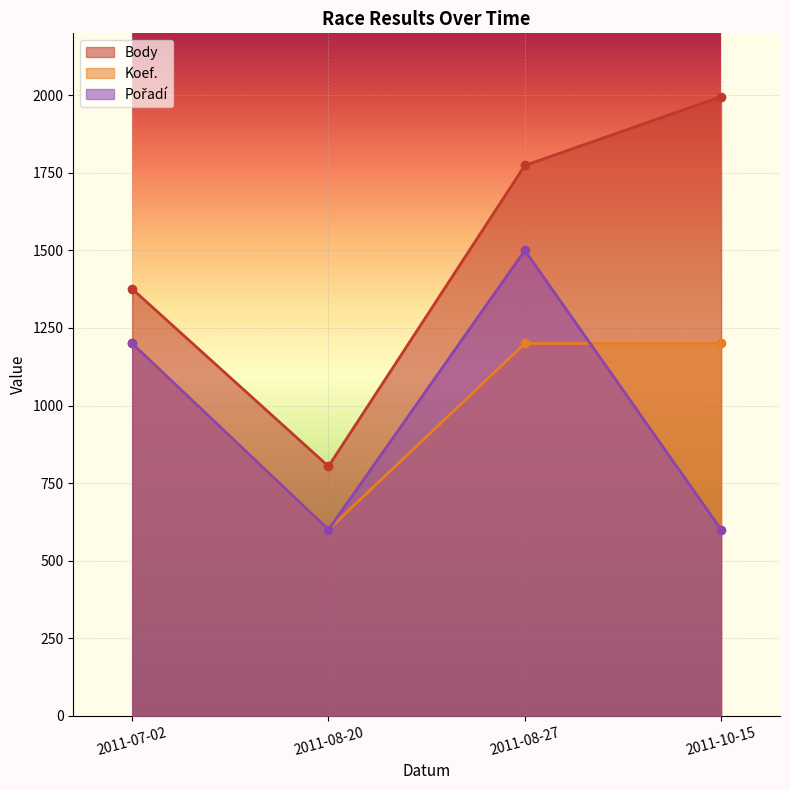

Where does the Pořadí series first go above 1200?

2011-08-27